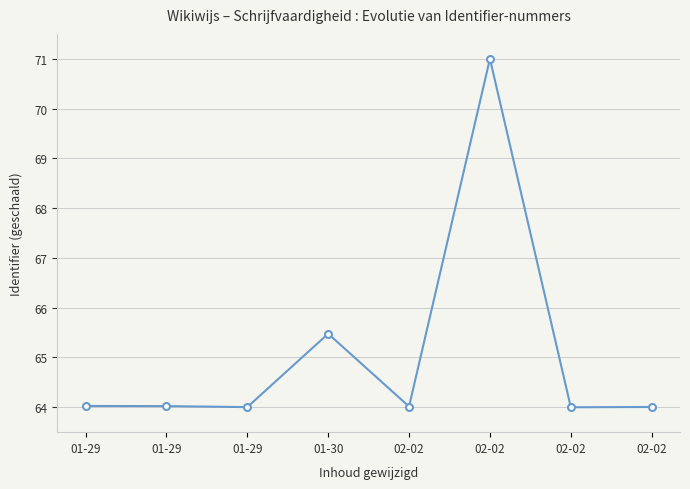

How many series are shown in this chart?

1